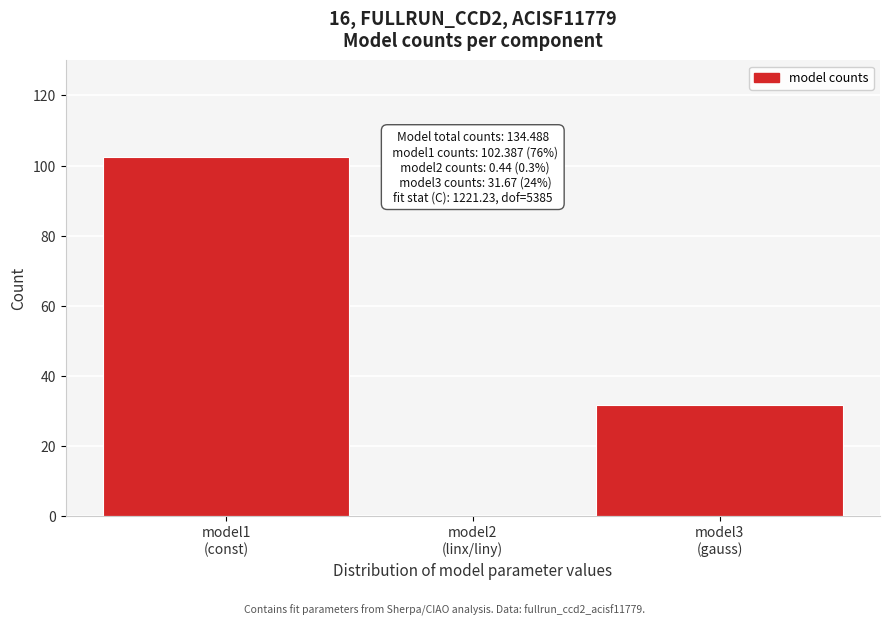

Reading left to right, what are all the values shown in this chart?

102.4	0.4	31.7